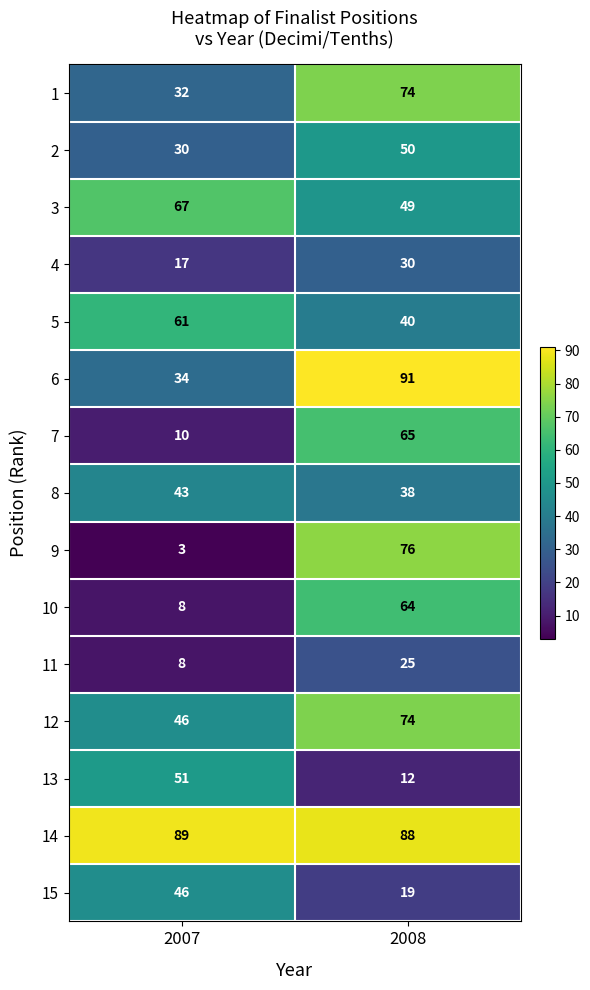

How many categories are shown in the chart?

2